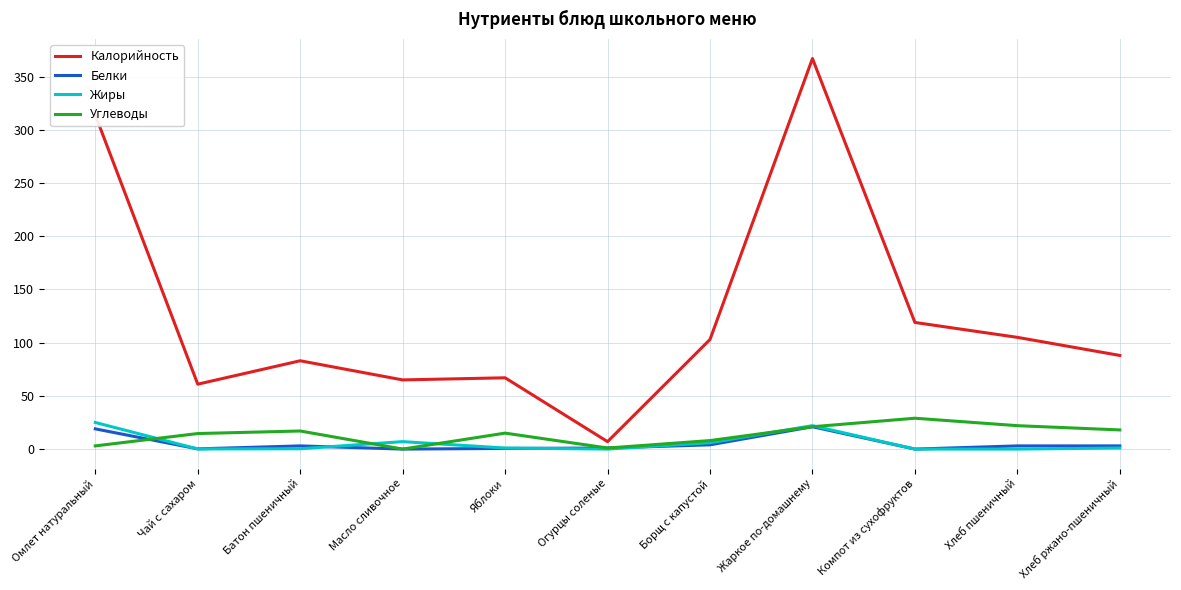

What is the difference between the highest and lowest values at Хлеб пшеничный?

105.0